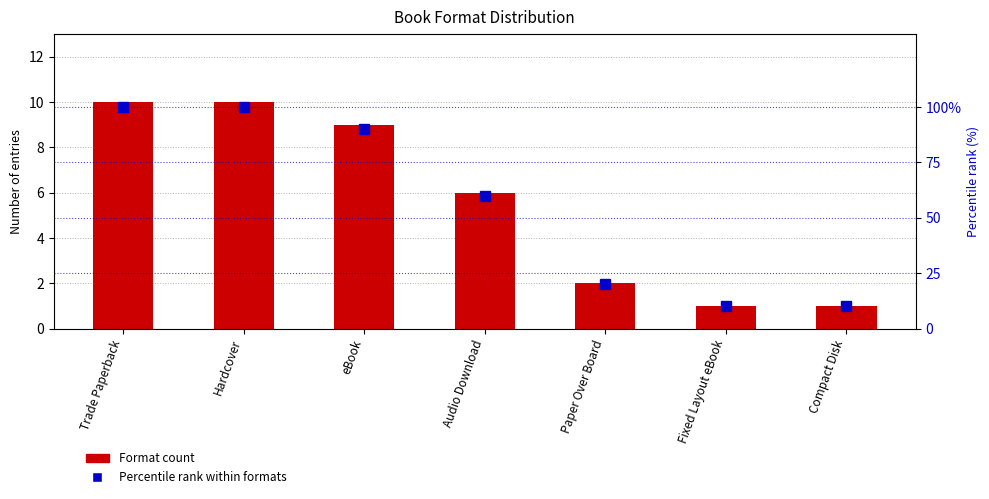

Which category has the lowest value in the Format count series?

Fixed Layout eBook